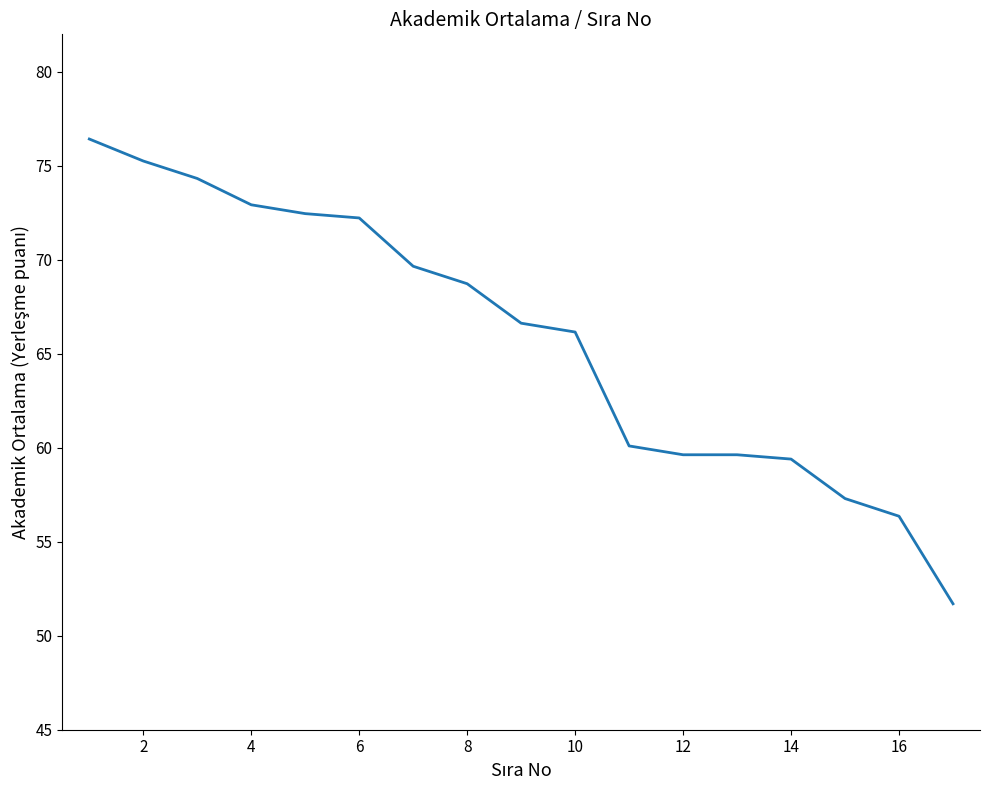

What is the greatest value displayed?

76.4